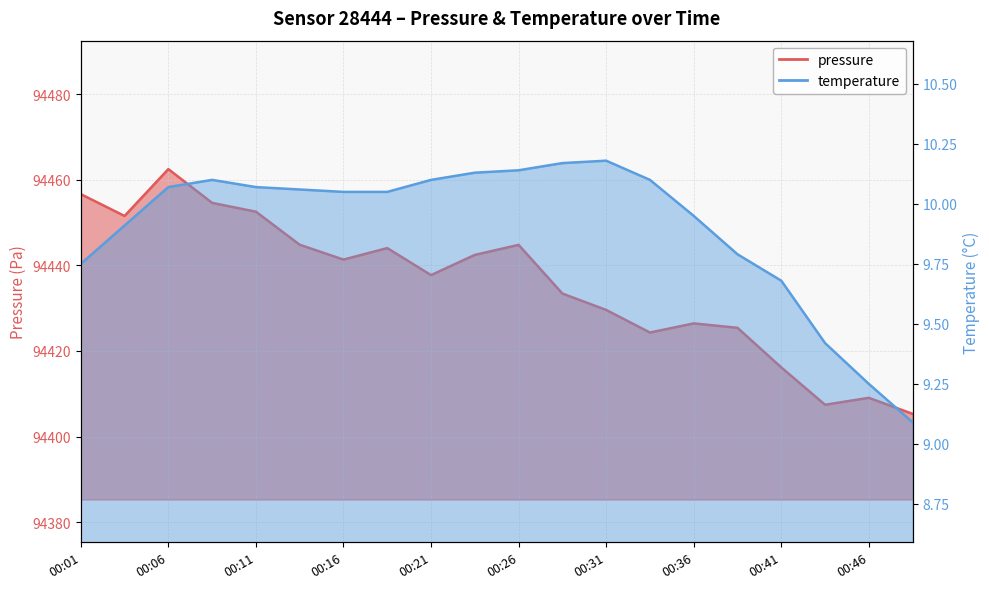

At how many categories does at least one series exceed 71278?

20